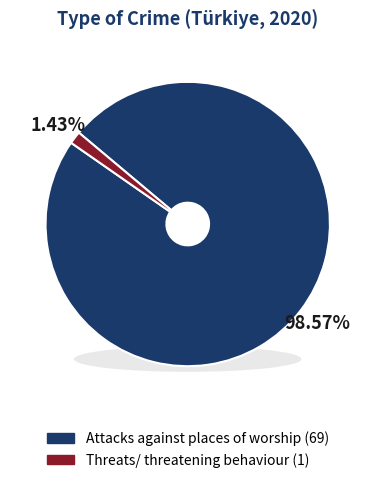

Does any single category account for the majority?

Yes